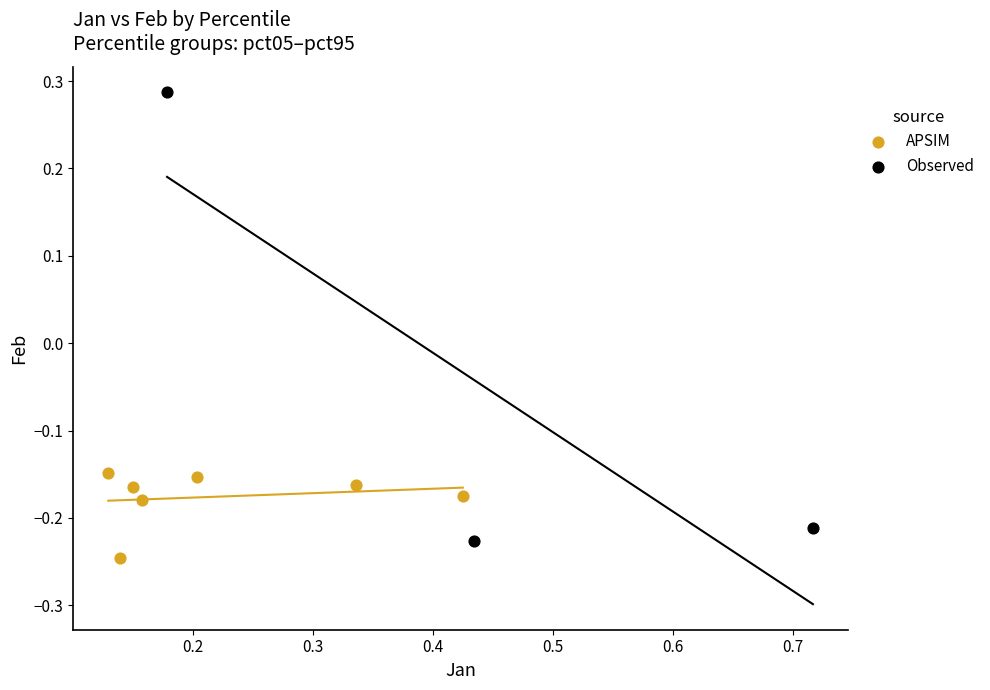

Which series has the largest Y range (max minus min)?

Observed